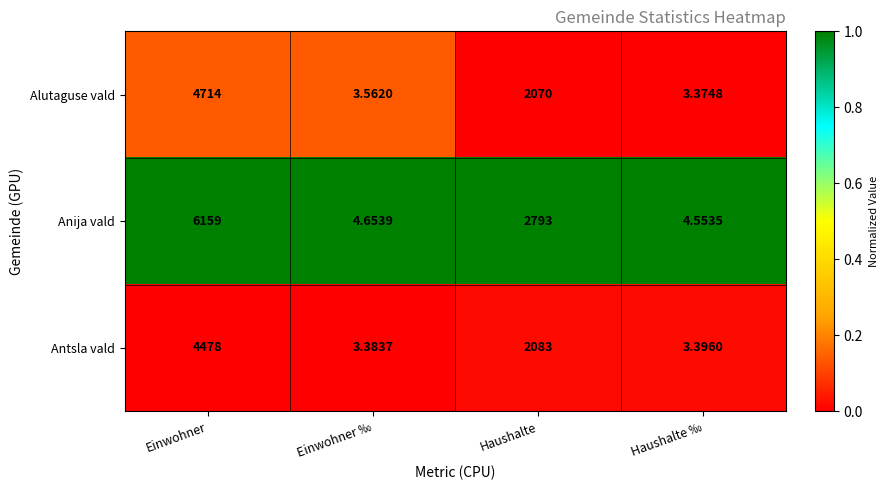

At which label is Anija vald closest to 3081?

Haushalte